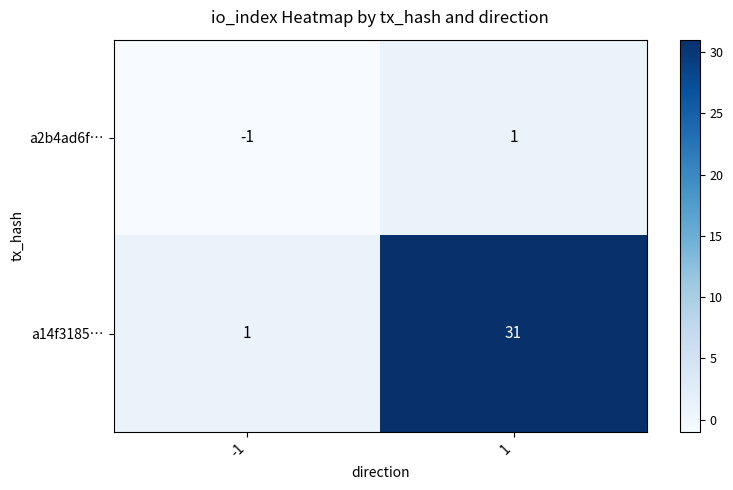

Which series has the largest range (max minus min)?

a14f3185…